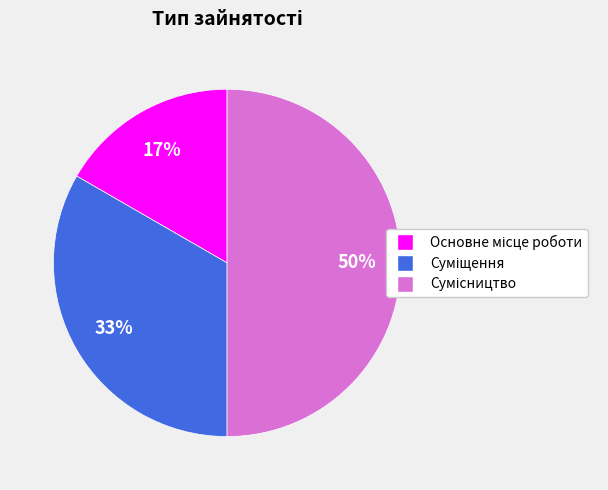

To the nearest percent, what is the average slice percentage?

33%